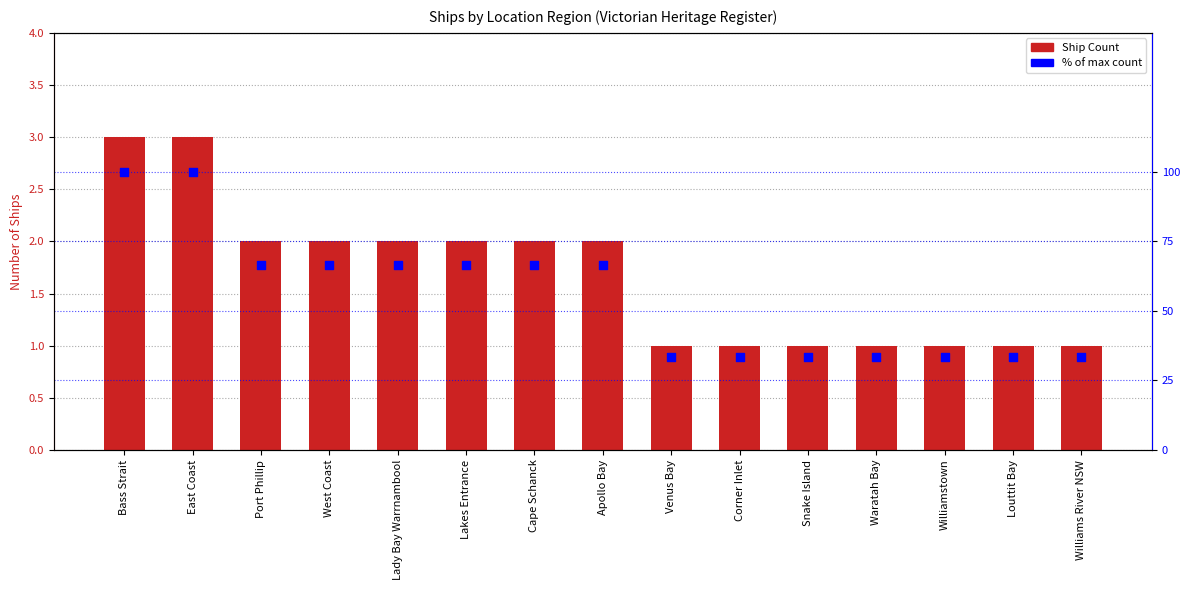

Which series has the largest total across all categories?

% of max count